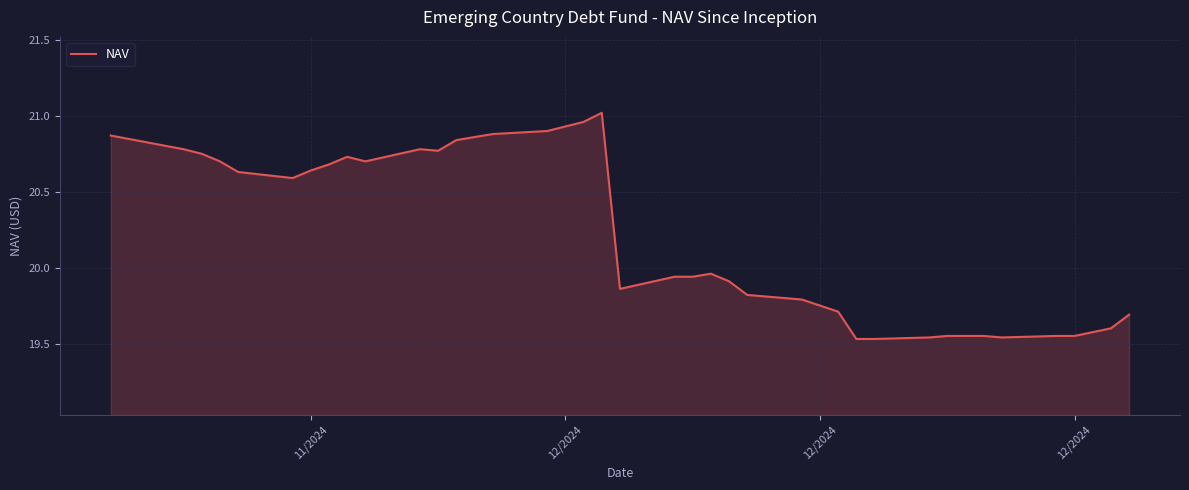

What is the difference between the maximum and minimum values?

1.5